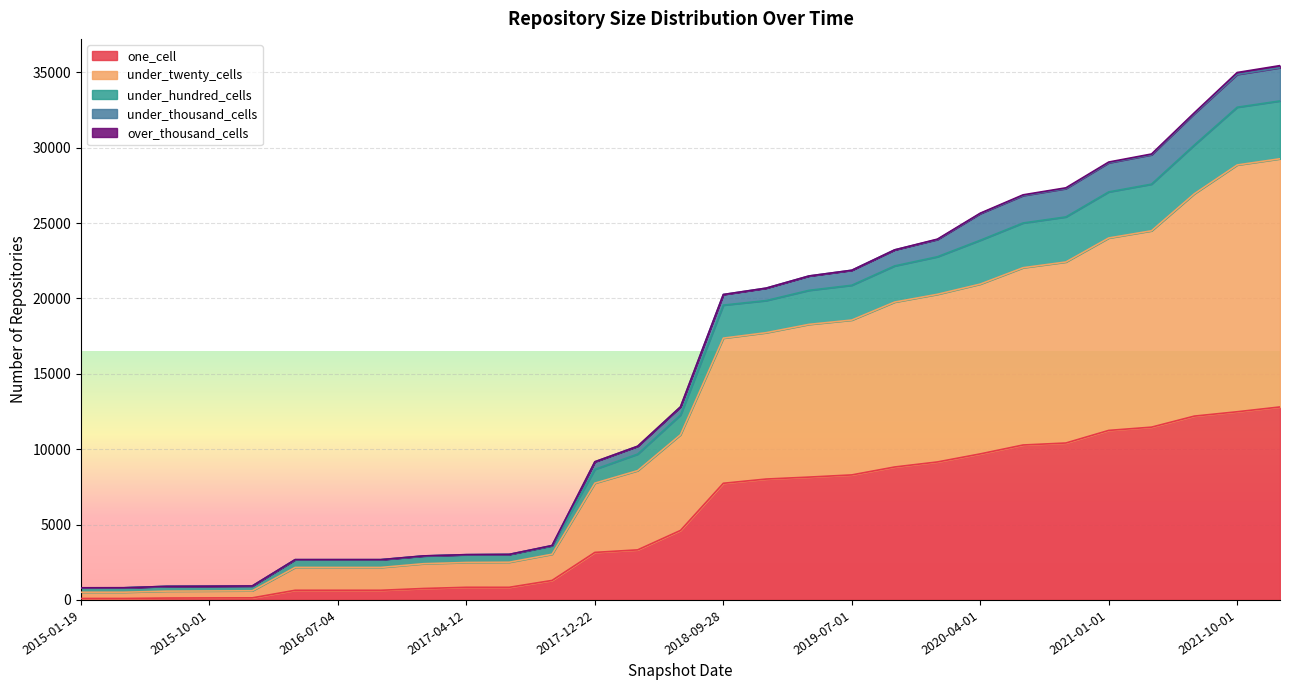

True or false: one_cell has a value of 62 at 2015-04-09.

False